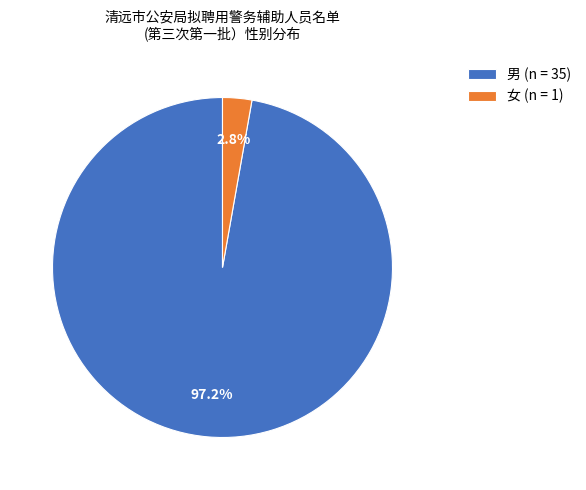

Is there any slice that represents more than half of the pie?

Yes